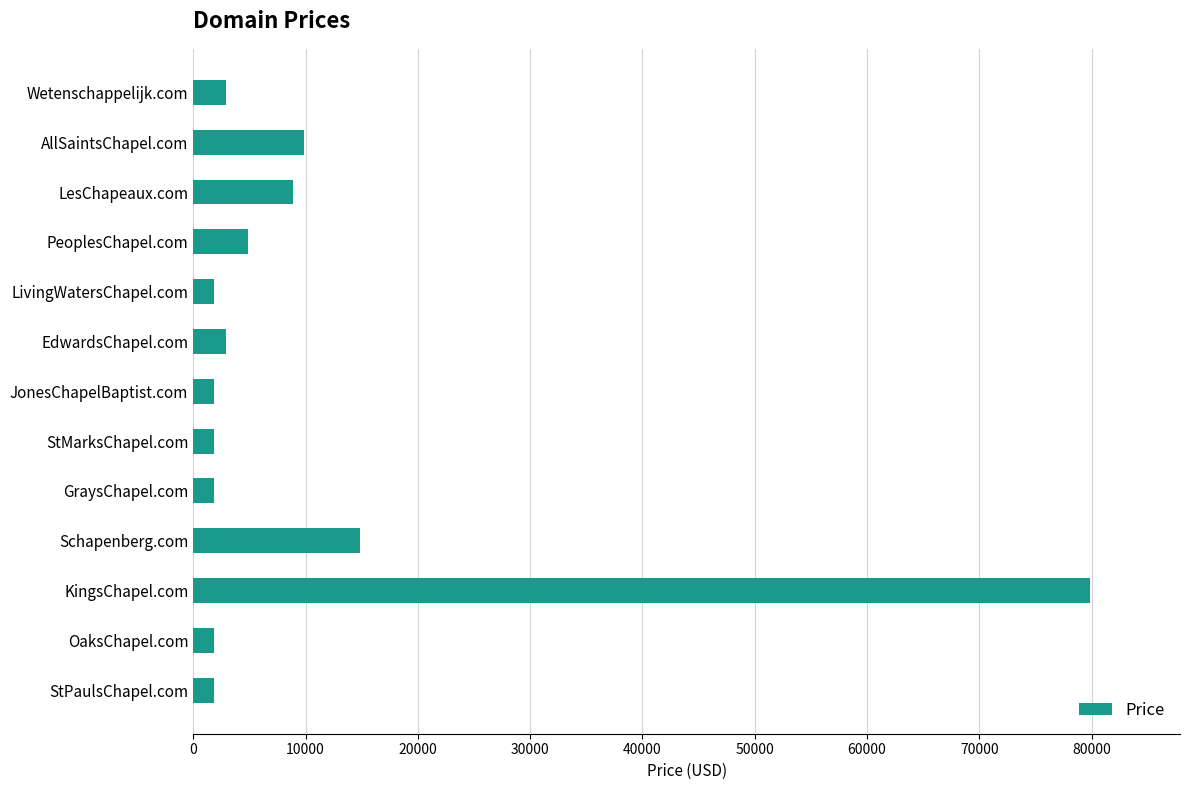

How many values are below 2888?

6